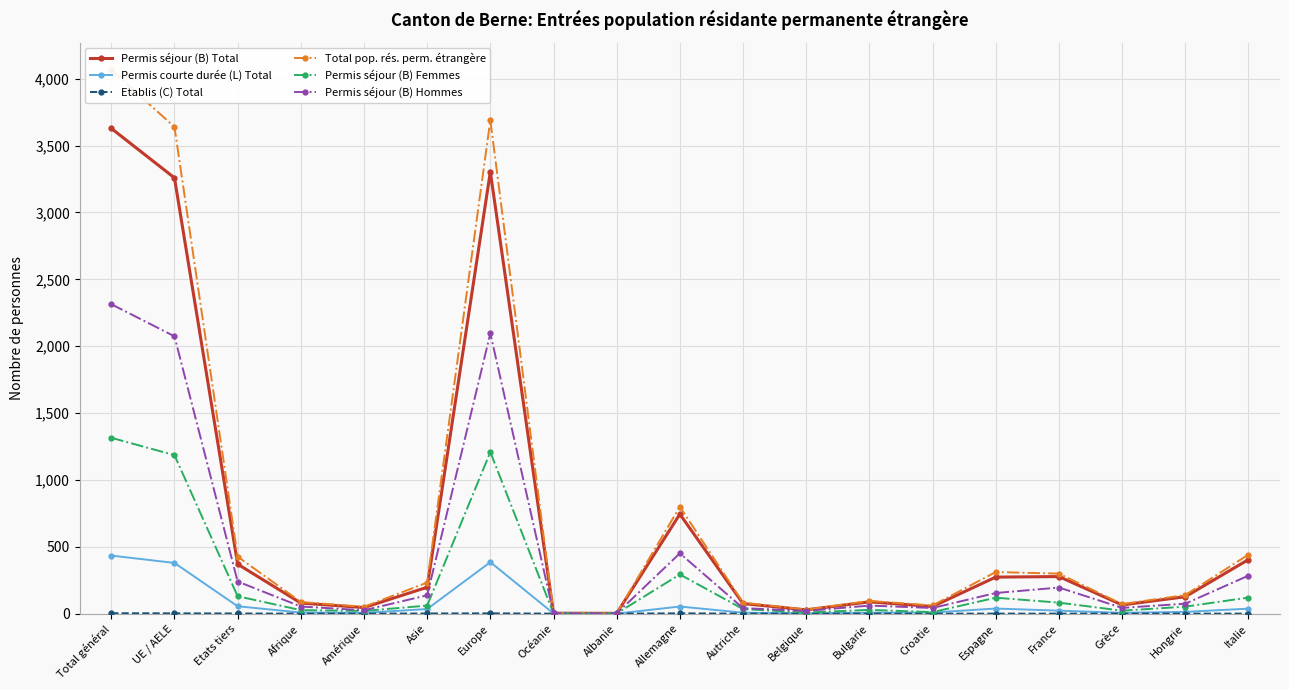

Does the chart display data point markers on the line(s)?

Yes